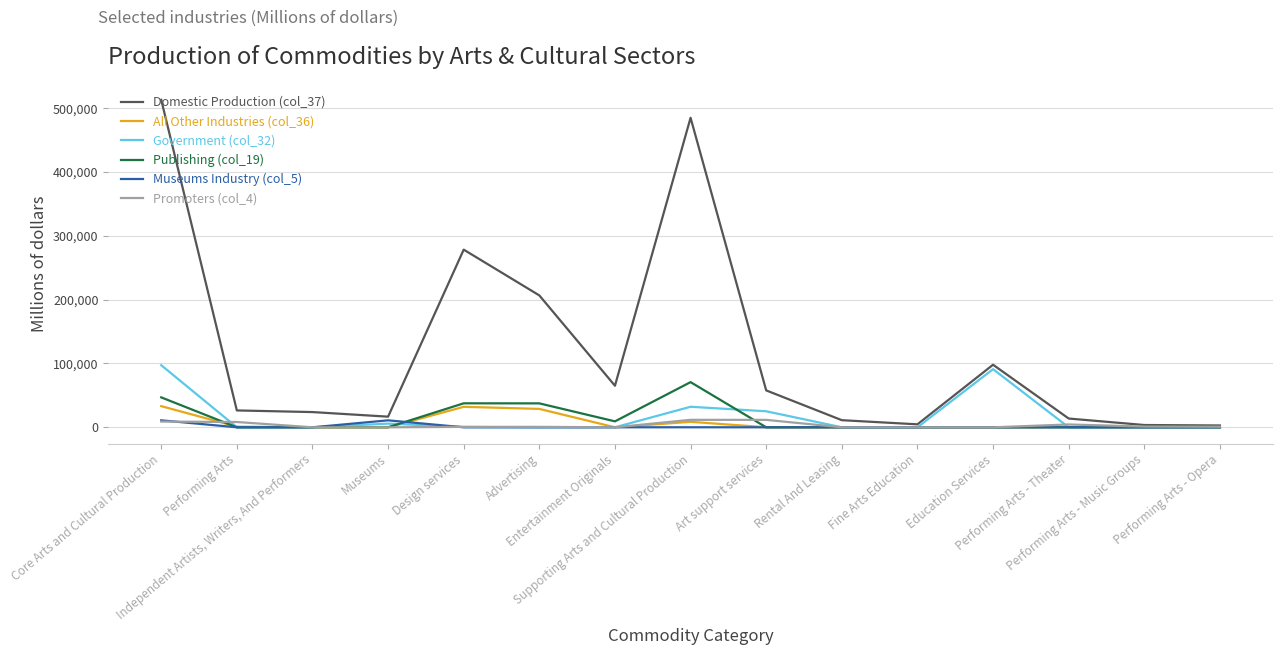

What is the sum of all Promoters (col_4) values?

48551